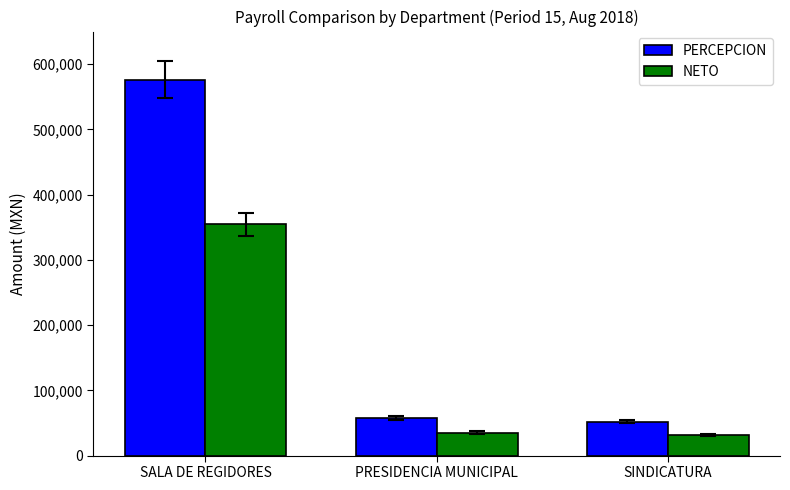

How many data points in NETO are less than 35282?

1